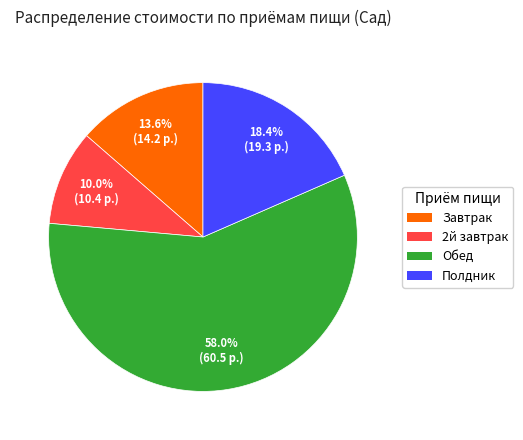

To the nearest percent, what percentage of the pie is Завтрак?

14%